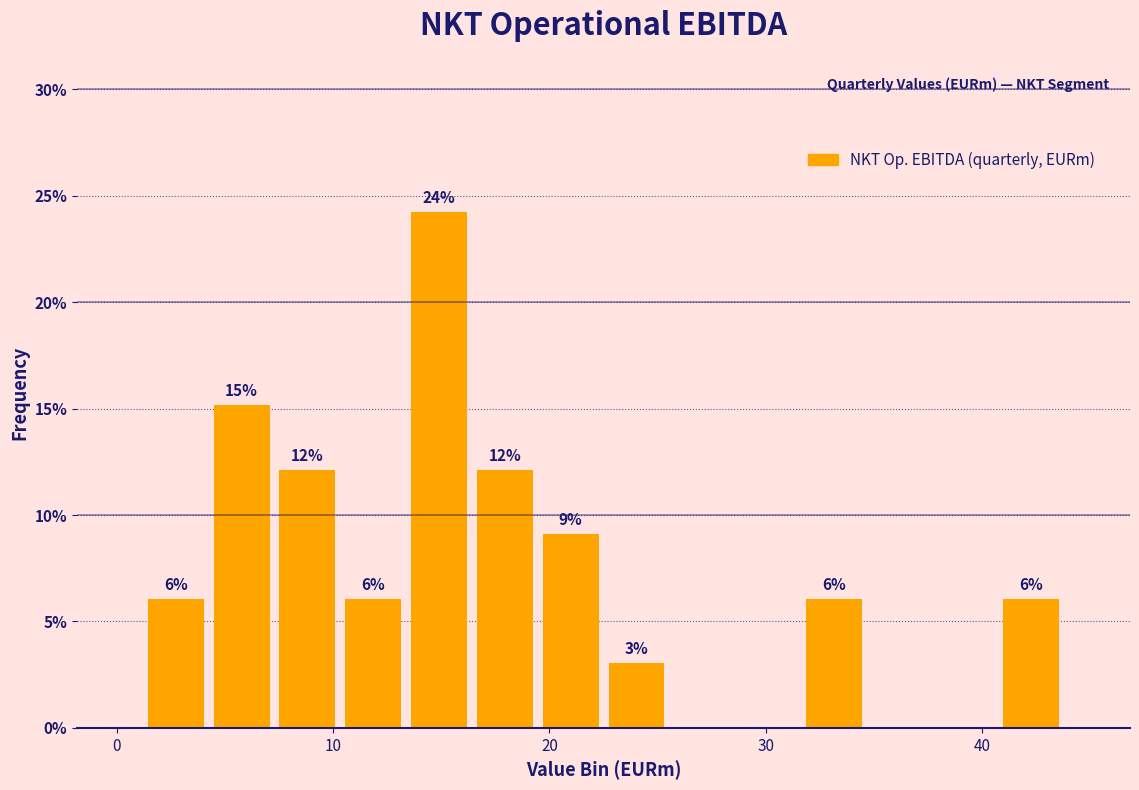

Read against the x-axis, roughly where is the centre of the tallest bar?

15